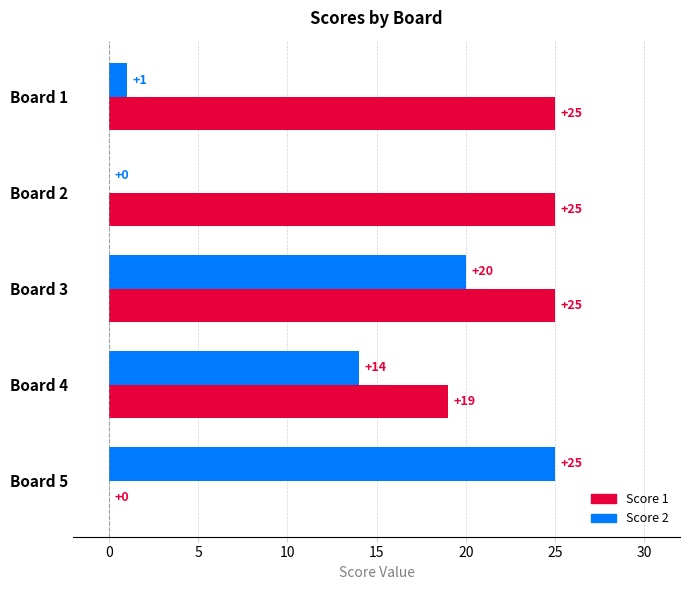

What is the highest value of the Score 1 series?

25